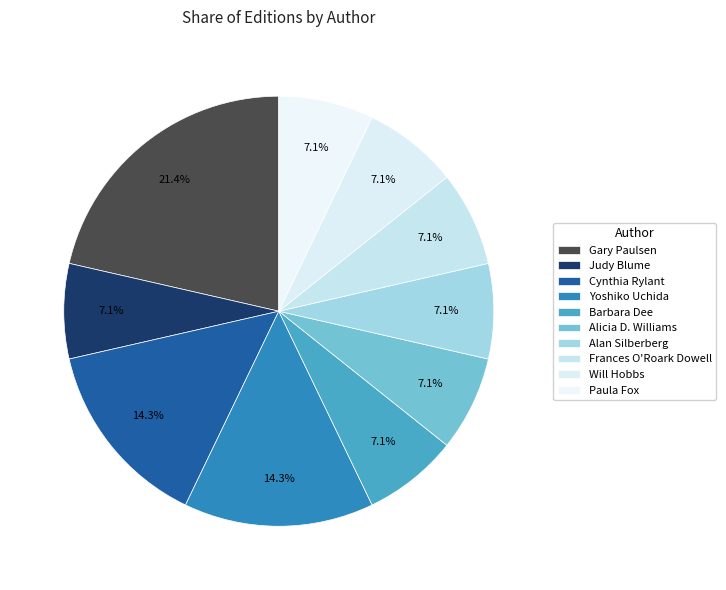

Count the number of slices in the pie.

10